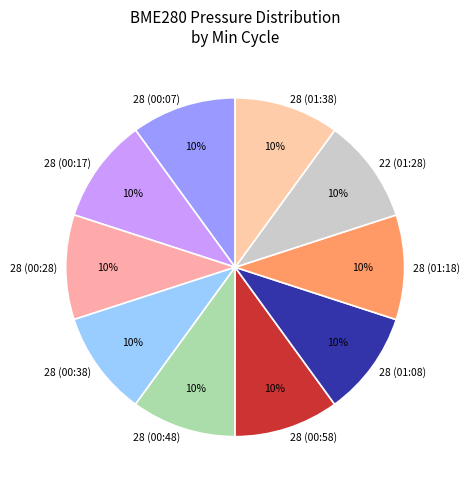

Does any single category account for the majority?

No